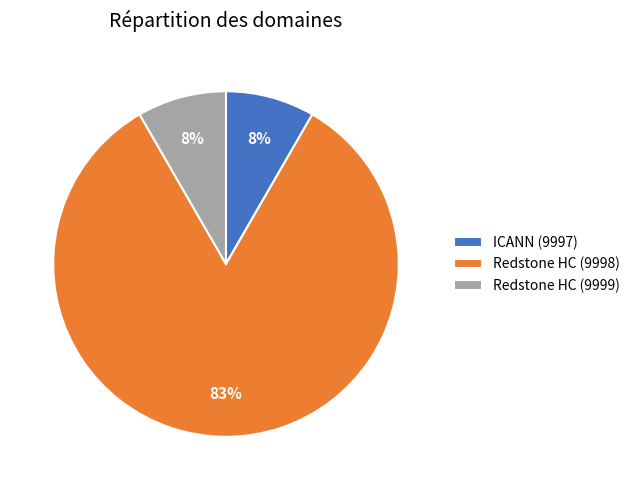

The Redstone HC (9999) slice represents 3% of the pie. True or false?

False